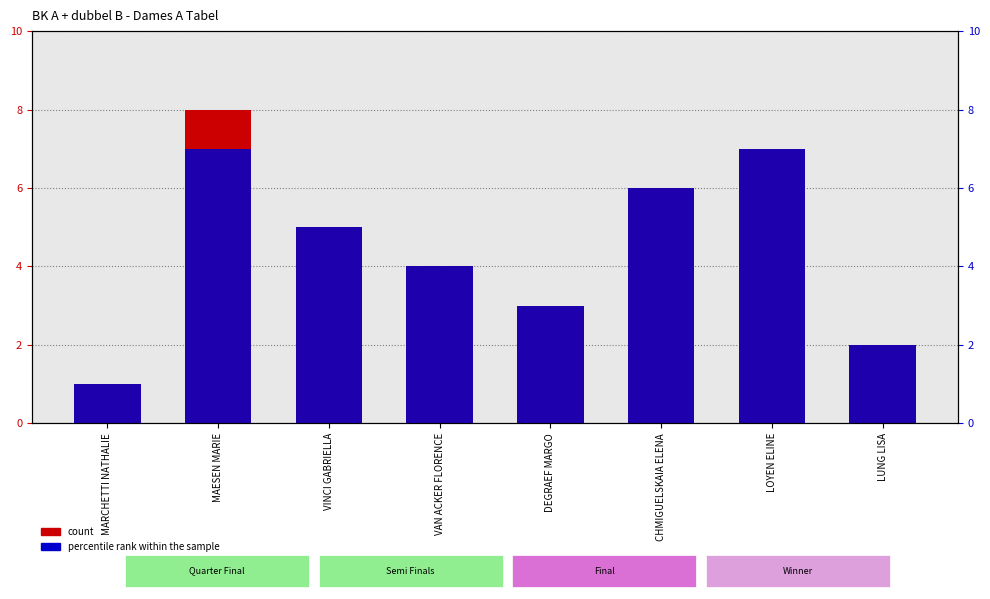

At which category is the sum across all series the highest?

MAESEN MARIE